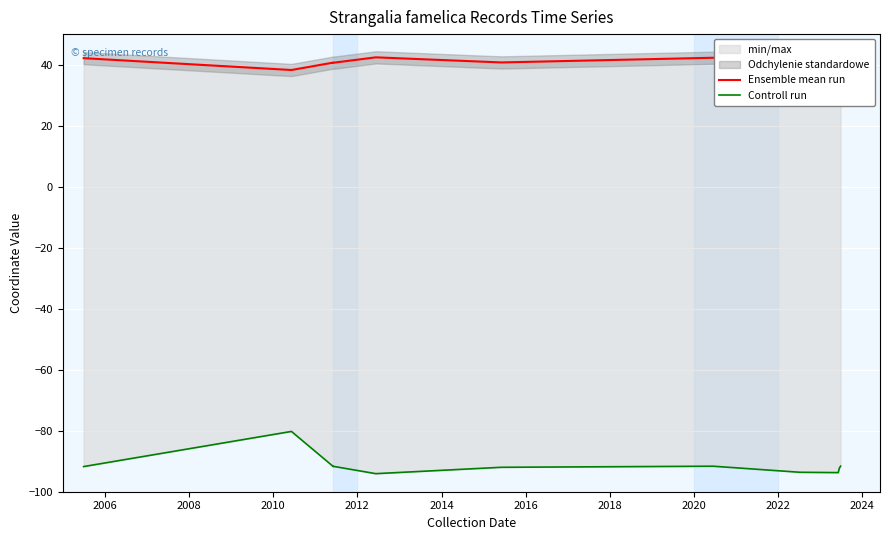

What is the average value of the Controll run series?

-91.5